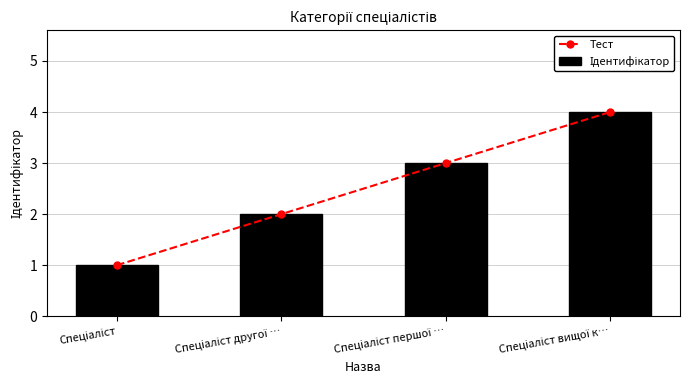

Is the value of Ідентифікатор at Спеціаліст greater than the value of Тест at Спеціаліст вищої к…?

No